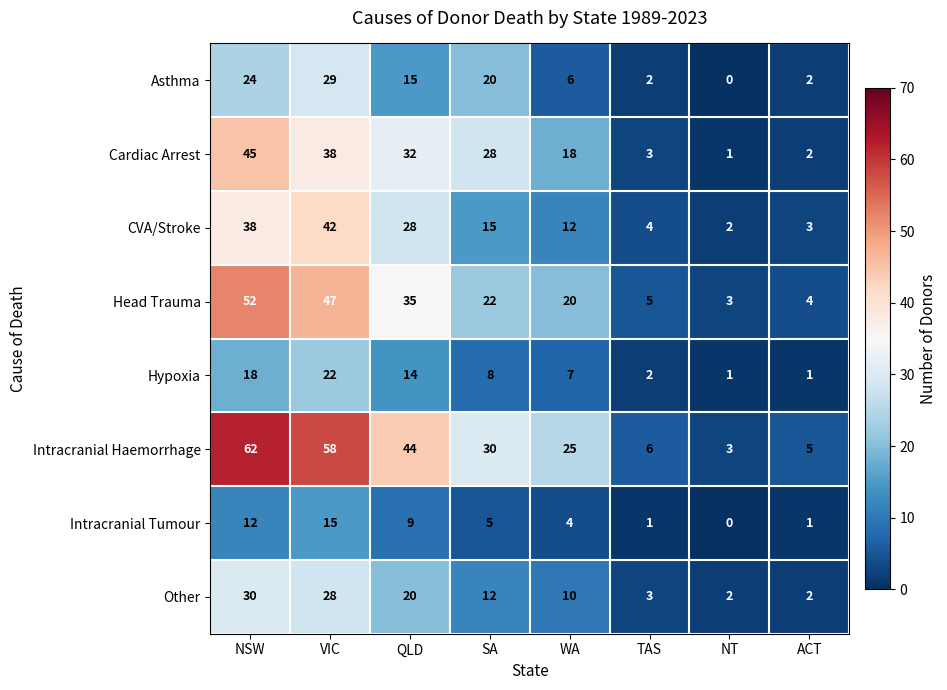

What is the difference between the Hypoxia values at ACT and VIC?

21